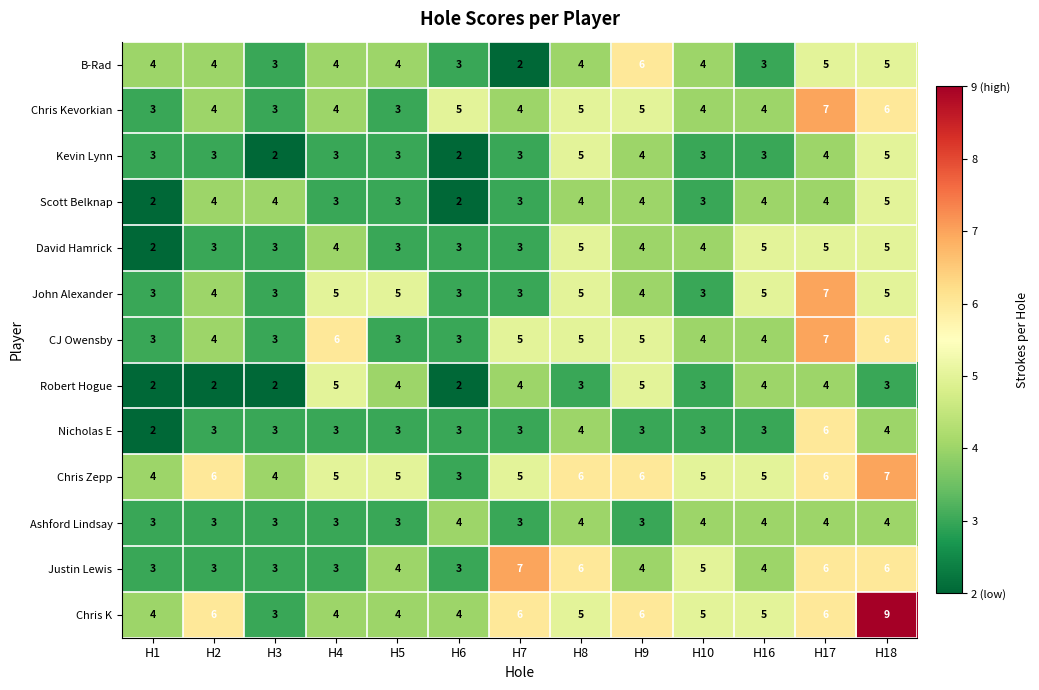

At which label does Robert Hogue first exceed 3?

H4